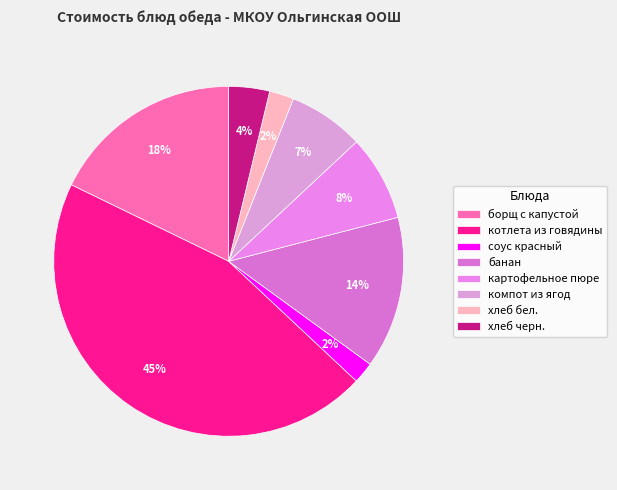

The банан slice represents 1% of the pie. True or false?

False